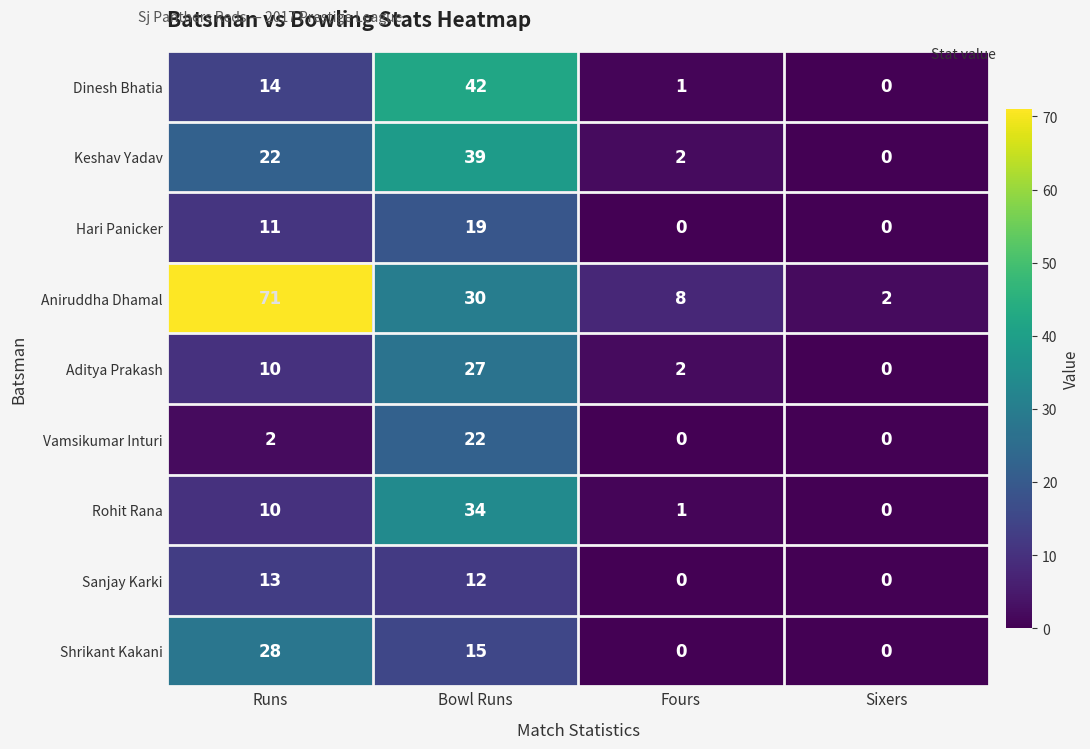

Which series has the largest total across all categories?

Aniruddha Dhamal